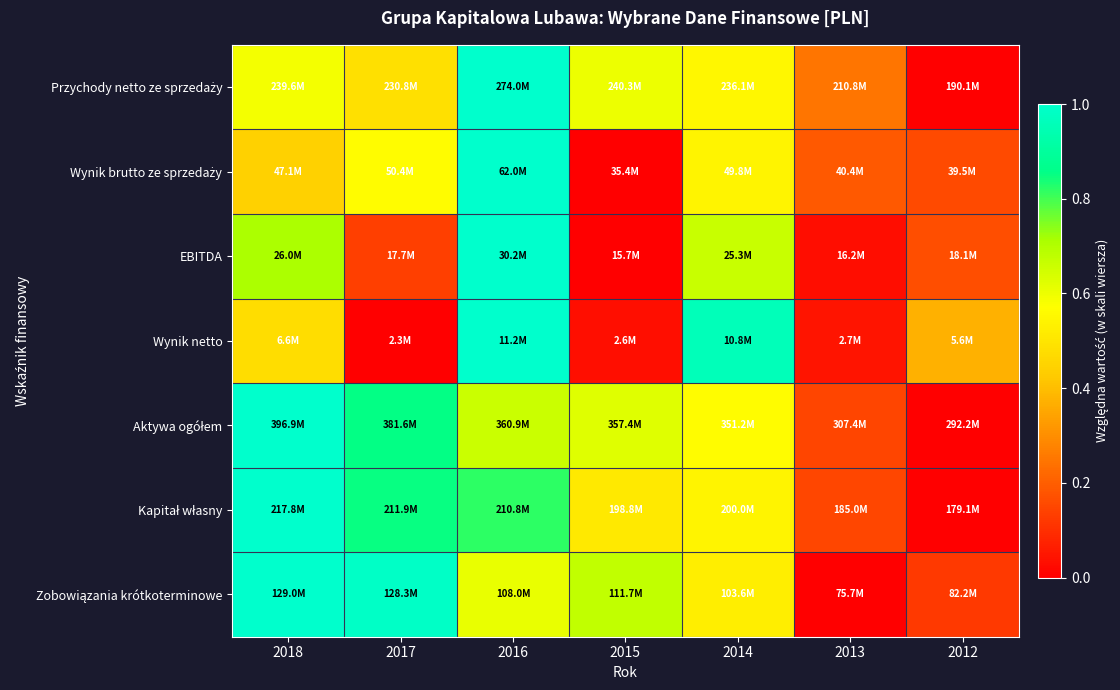

At which category is the sum across all series the highest?

2016